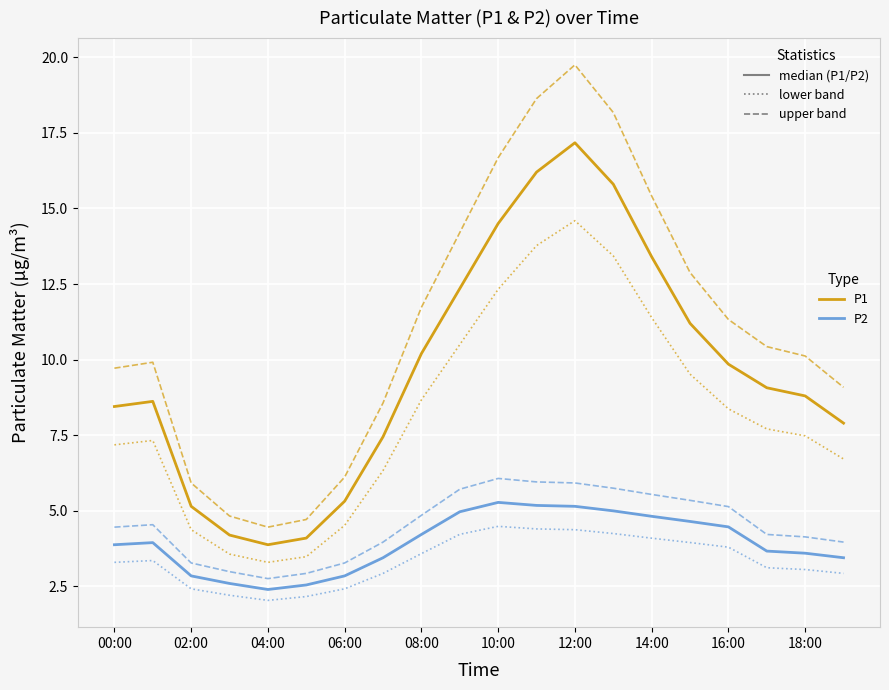

What is the maximum value shown in the chart?

19.7